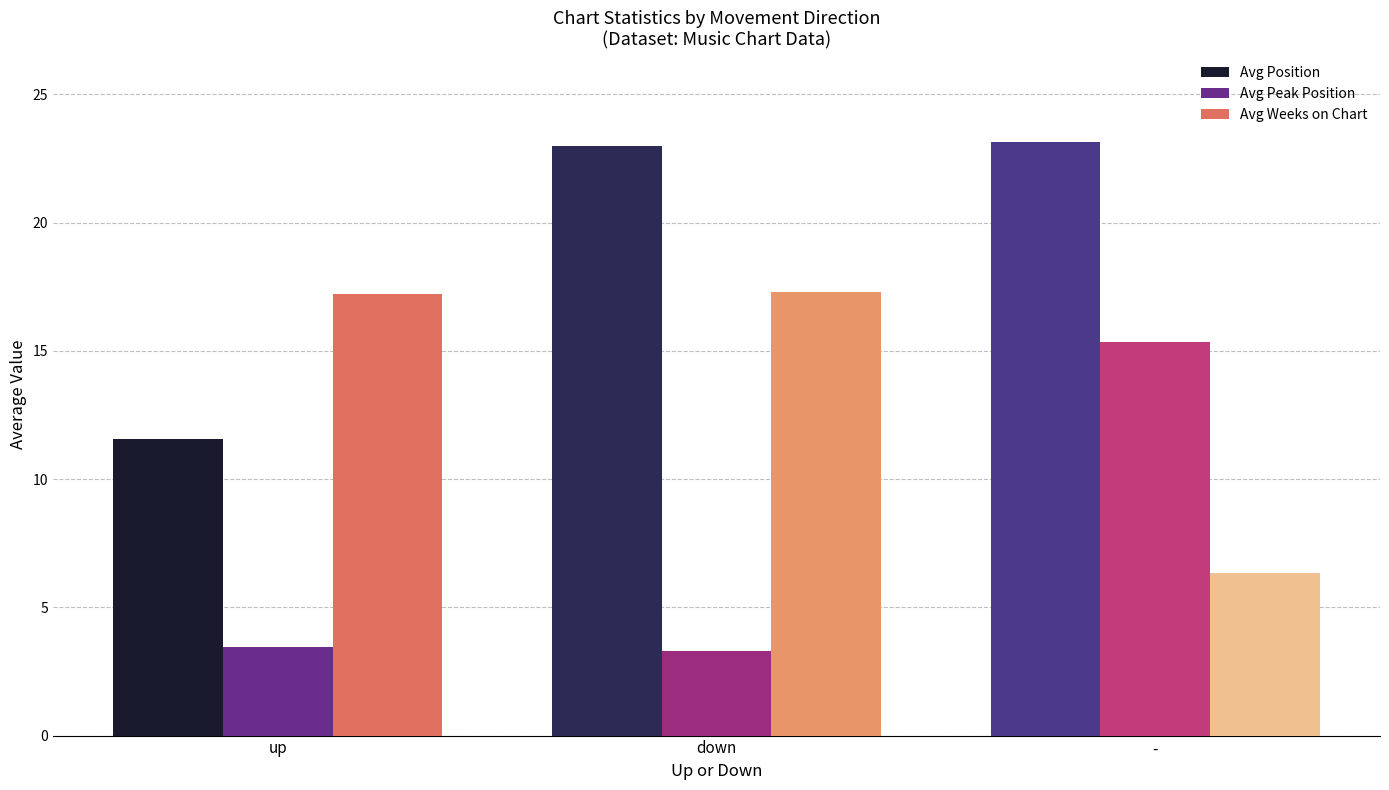

At up, list the series in order from largest to smallest.

Avg Weeks on Chart, Avg Position, Avg Peak Position